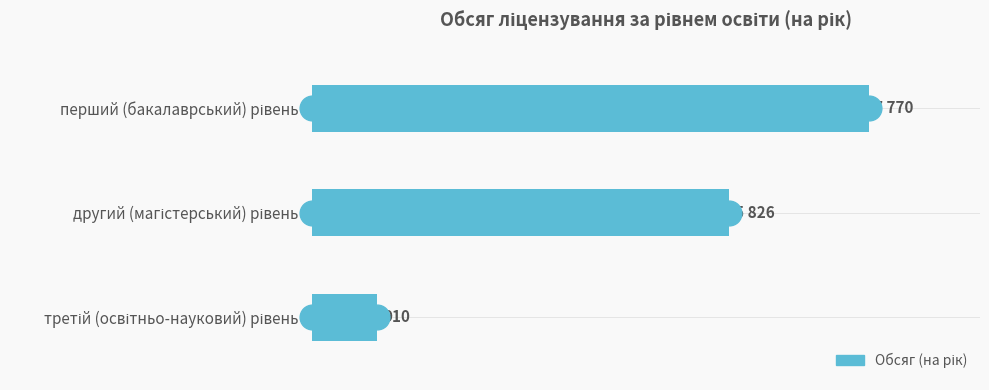

Count the values in the range 910 to 7770.

3